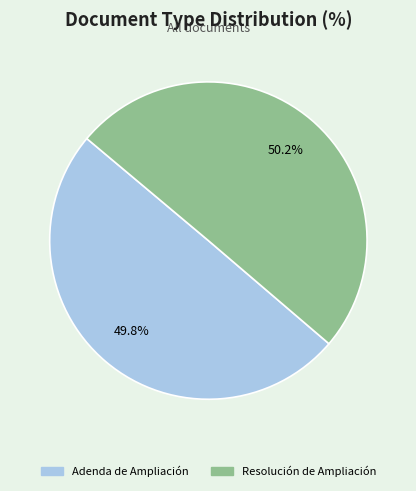

How many slices are in this pie chart?

2